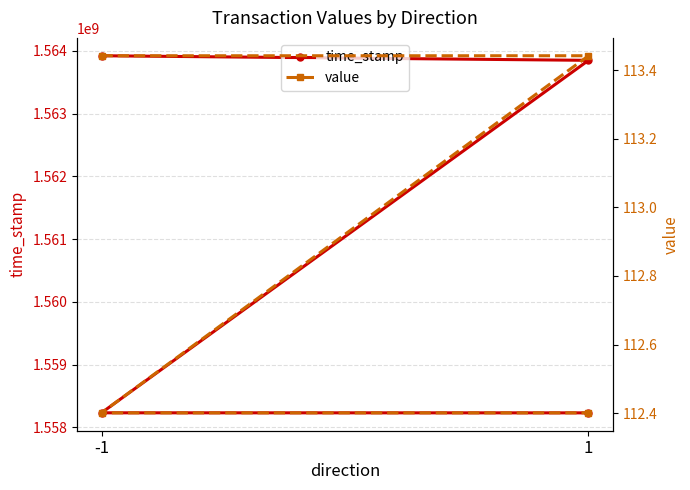

What are all the series names shown in the legend?

time_stamp, value